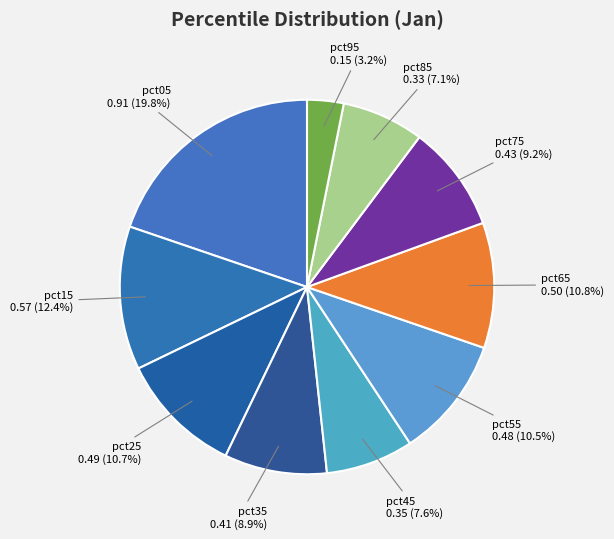

Does any single category account for the majority?

No